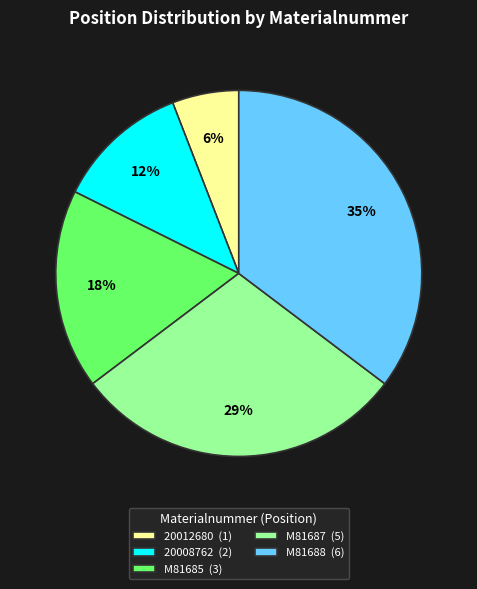

Does M81687 represent more than half of the total?

No